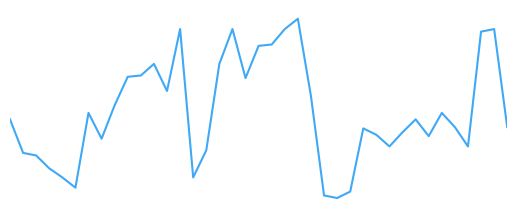

Is this an area chart (filled region under the line)?

No